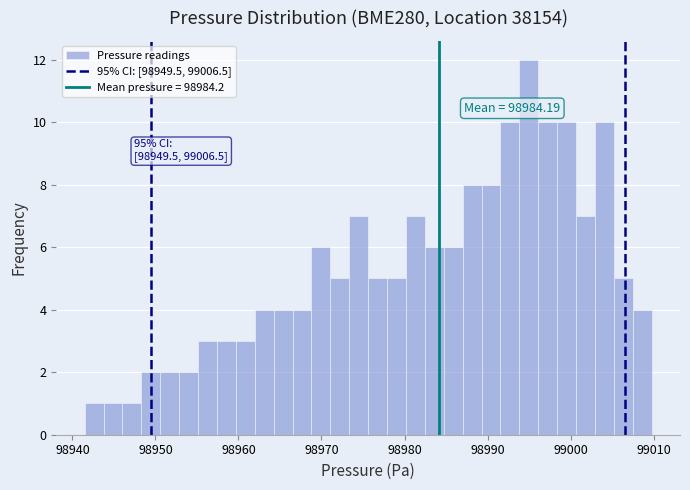

Read against the x-axis, roughly where is the centre of the tallest bar?

98995